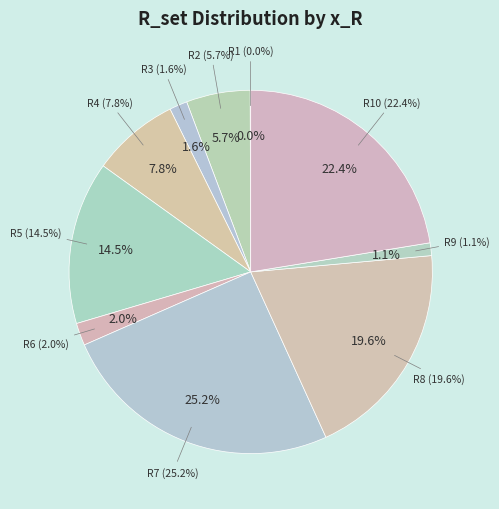

How much of the chart is everything except R9?

98.9%